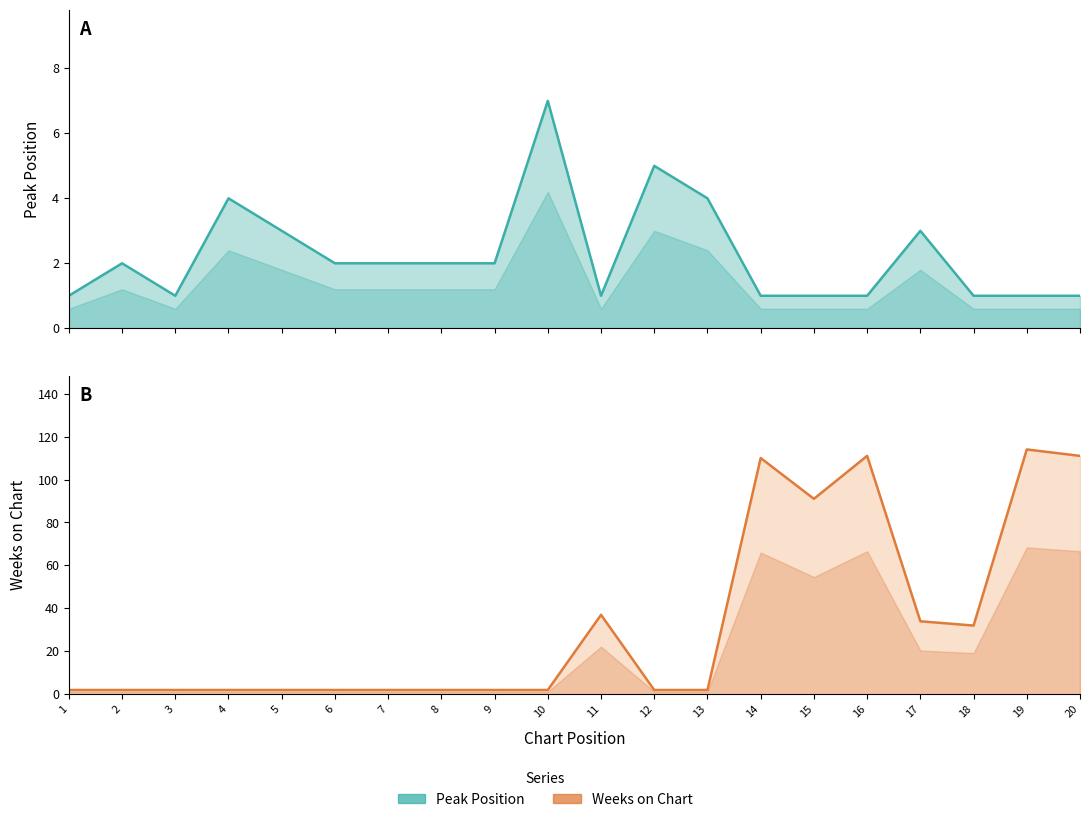

What is the minimum value for Weeks on Chart?

2